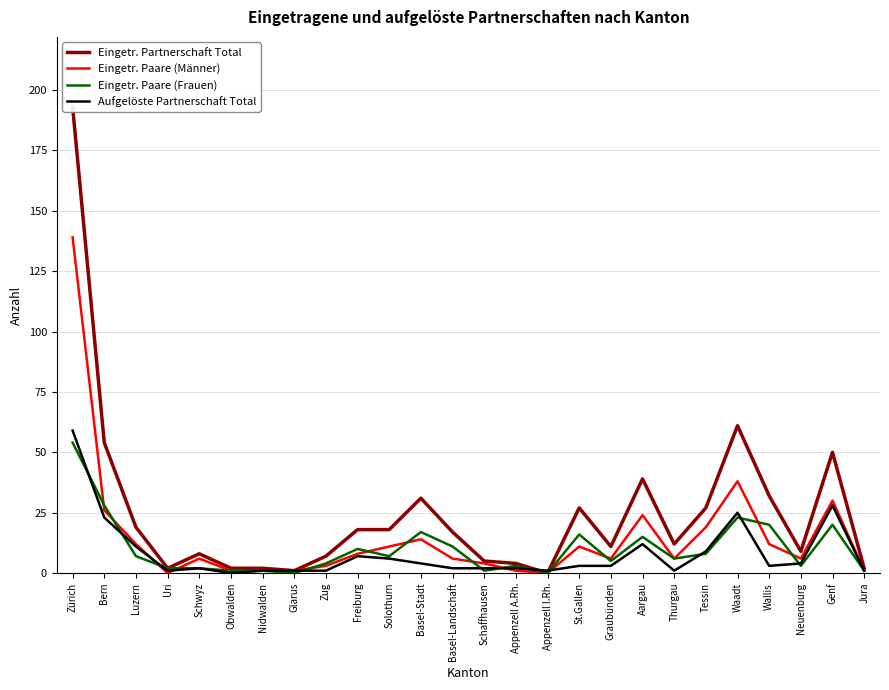

Rank the series by their maximum value, from lowest to highest.

Eingetr. Paare (Frauen), Aufgelöste Partnerschaft Total, Eingetr. Paare (Männer), Eingetr. Partnerschaft Total